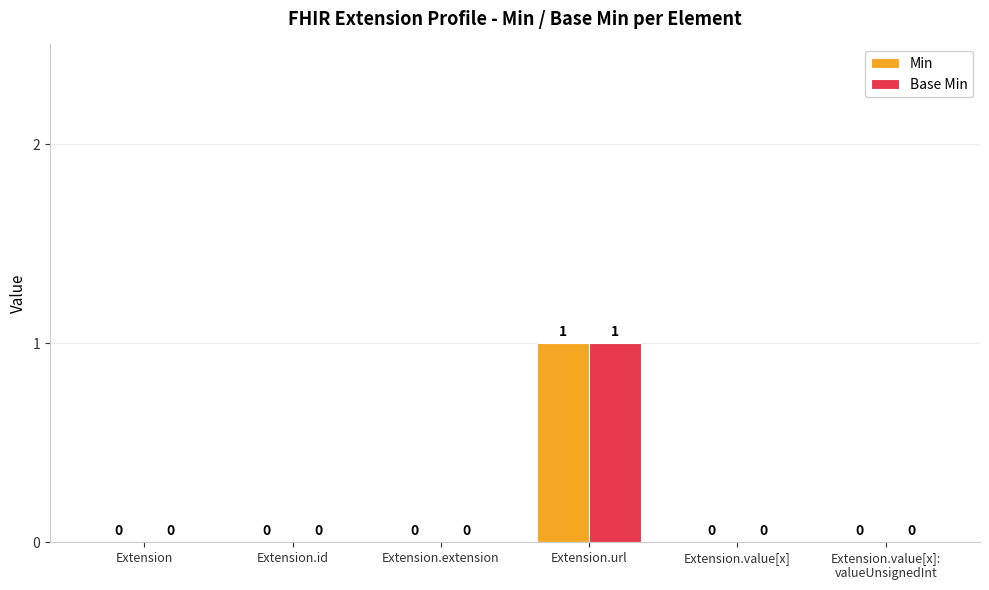

How many Min values are between 0 and 1?

6